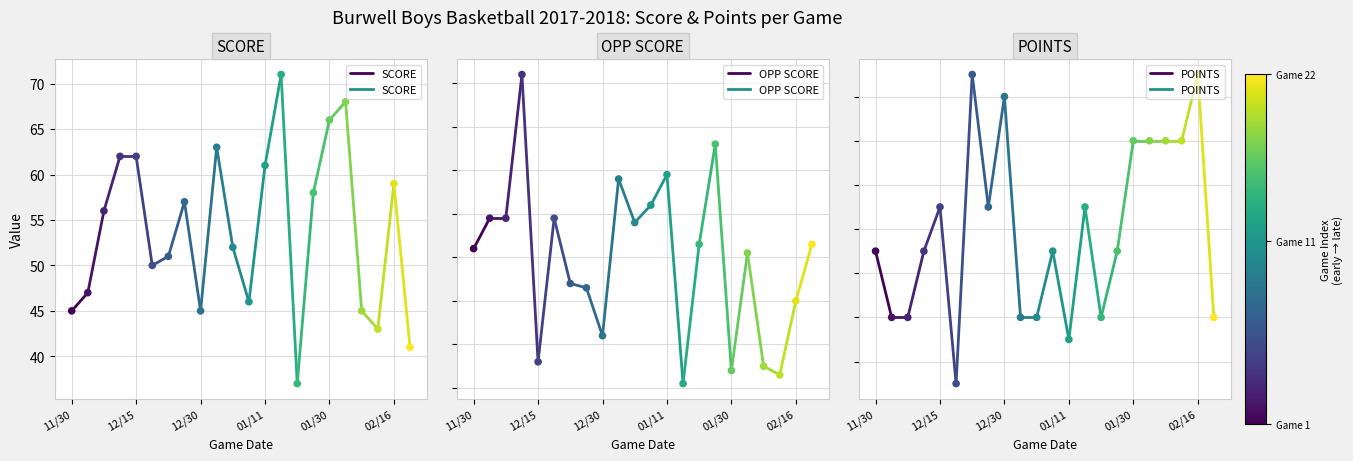

Which series reaches the maximum Y coordinate?

OPP SCORE